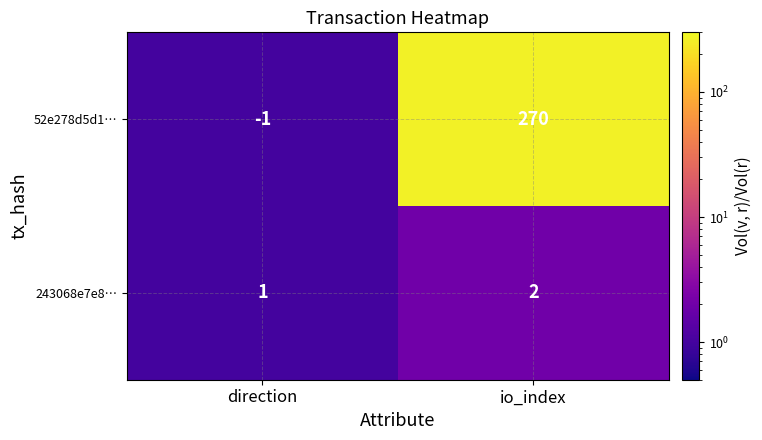

At which category is the sum across all series the highest?

io_index